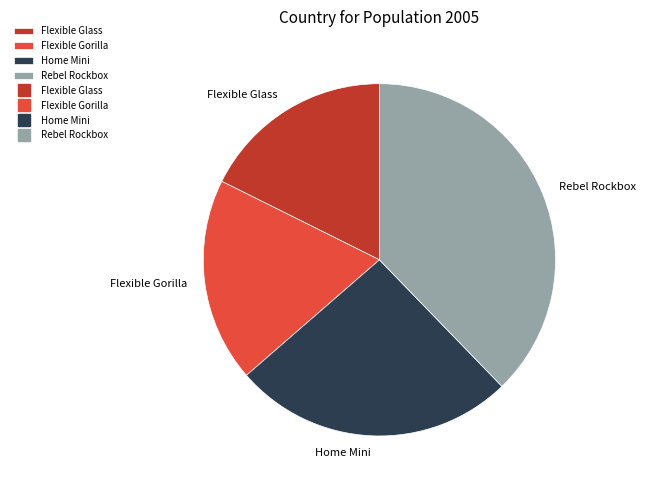

Which category has the smallest portion of the pie?

Flexible Glass